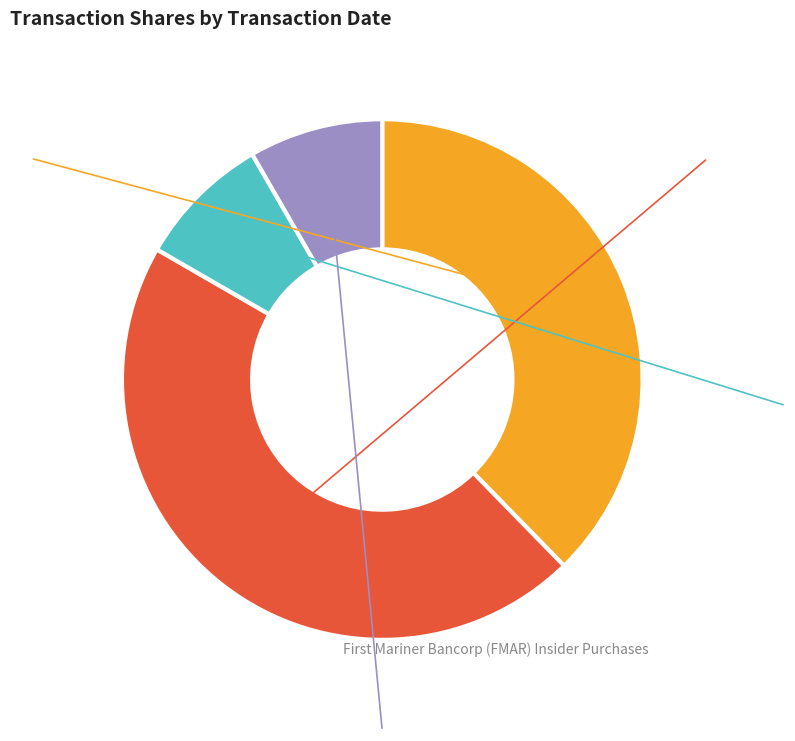

Count the number of slices in the pie.

4